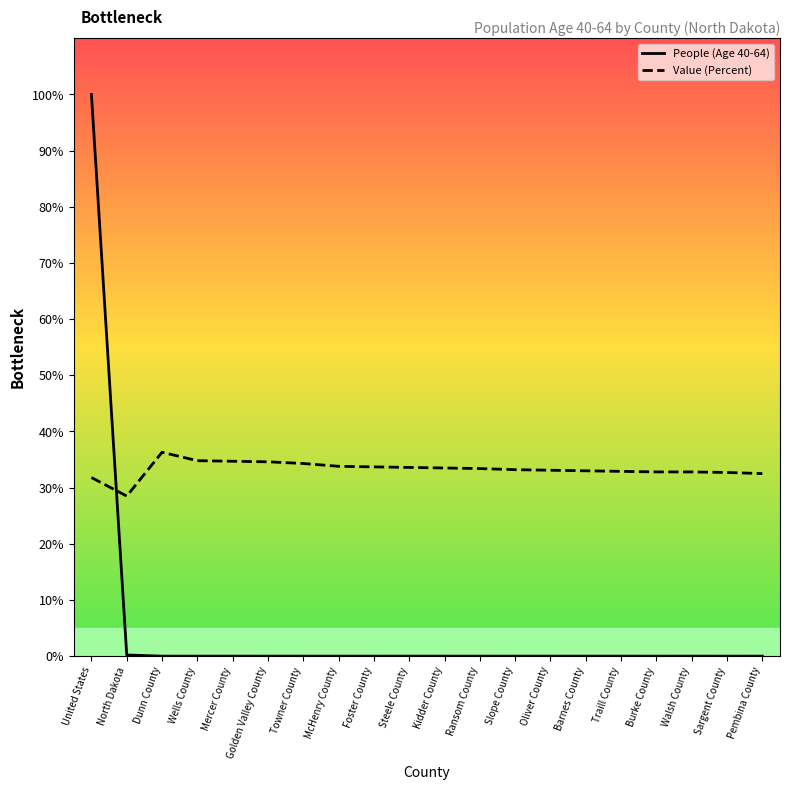

Which series has the largest total across all categories?

Value (Percent)